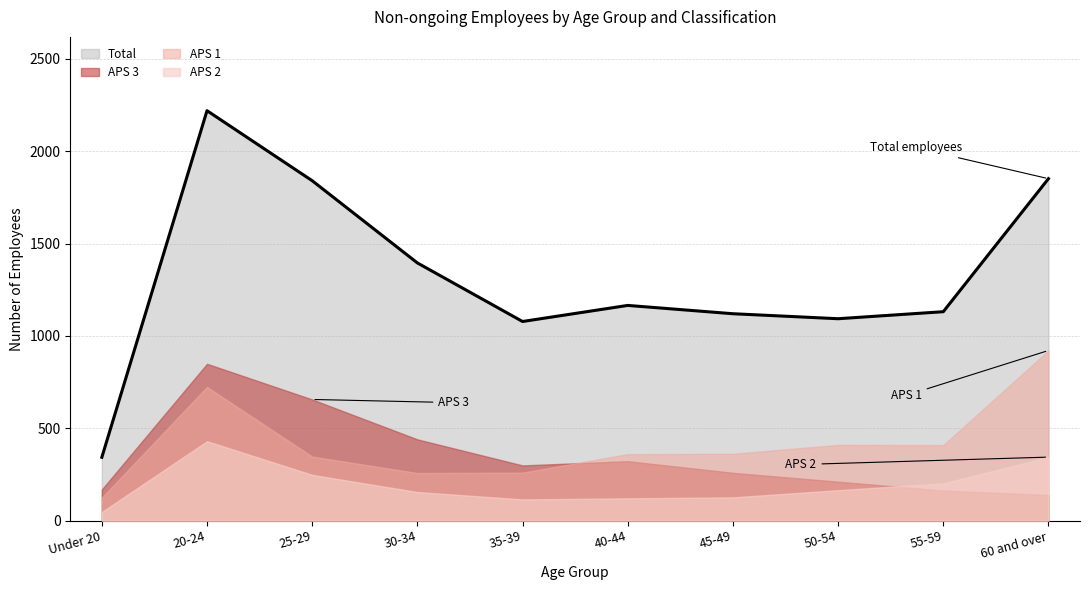

How many lines are shown in the chart?

4